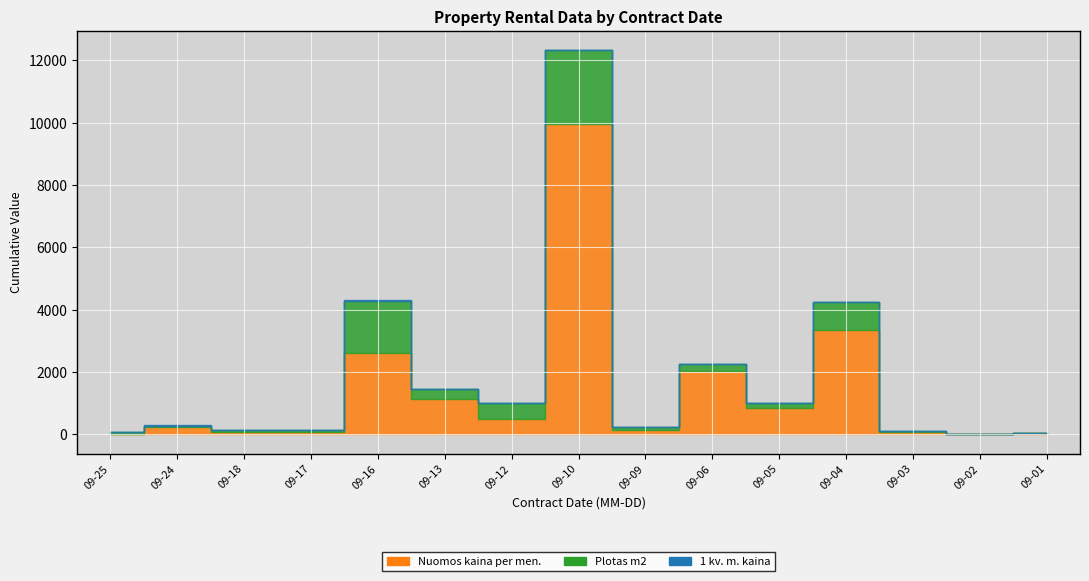

List the series in order of their peak value, lowest first.

1 kv. m. kaina, Plotas m2, Nuomos kaina per men.